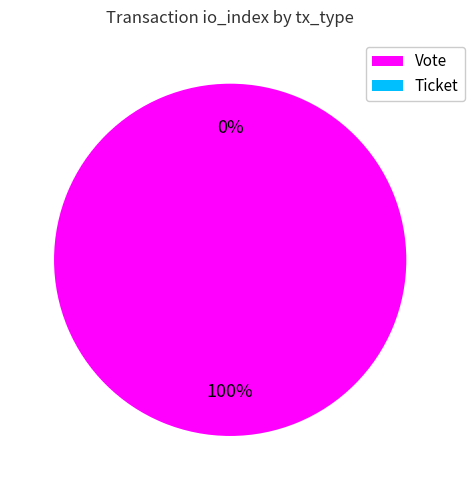

Which slice is the largest?

Vote